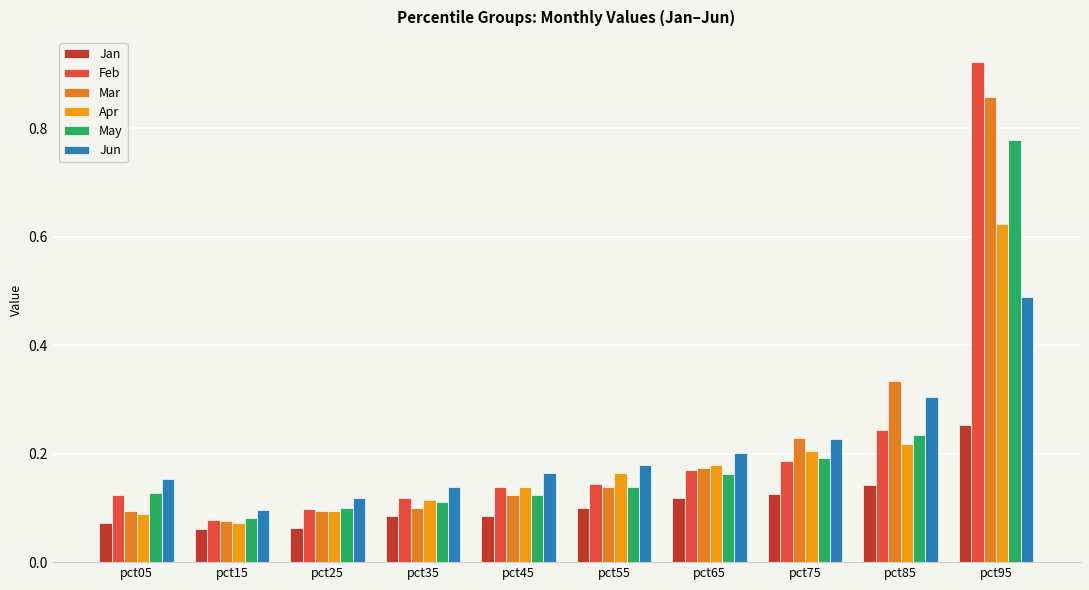

Reading right to left, transcribe all the data shown in this chart.

Jan: pct95=0.3	pct85=0.1	pct75=0.1	pct65=0.1	pct55=0.1	pct45=0.1	pct35=0.1	pct25=0.1	pct15=0.1	pct05=0.1
Feb: pct95=0.9	pct85=0.2	pct75=0.2	pct65=0.2	pct55=0.1	pct45=0.1	pct35=0.1	pct25=0.1	pct15=0.1	pct05=0.1
Mar: pct95=0.9	pct85=0.3	pct75=0.2	pct65=0.2	pct55=0.1	pct45=0.1	pct35=0.1	pct25=0.1	pct15=0.1	pct05=0.1
Apr: pct95=0.6	pct85=0.2	pct75=0.2	pct65=0.2	pct55=0.2	pct45=0.1	pct35=0.1	pct25=0.1	pct15=0.1	pct05=0.1
May: pct95=0.8	pct85=0.2	pct75=0.2	pct65=0.2	pct55=0.1	pct45=0.1	pct35=0.1	pct25=0.1	pct15=0.1	pct05=0.1
Jun: pct95=0.5	pct85=0.3	pct75=0.2	pct65=0.2	pct55=0.2	pct45=0.2	pct35=0.1	pct25=0.1	pct15=0.1	pct05=0.2